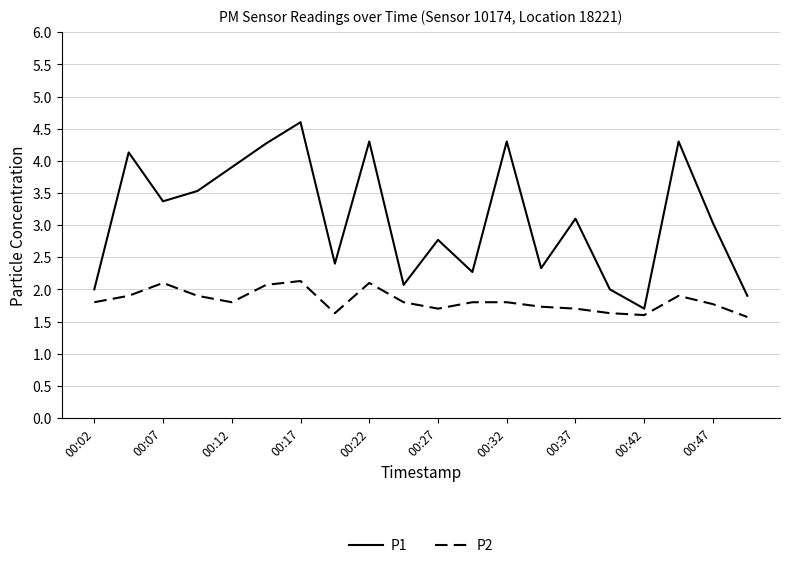

Rank the series by their average value, from highest to lowest.

P1, P2